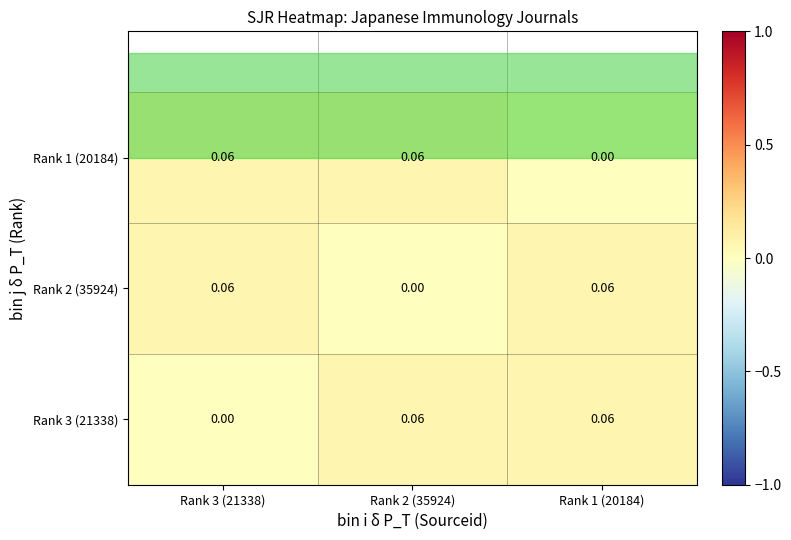

How many data points does each series have?

3